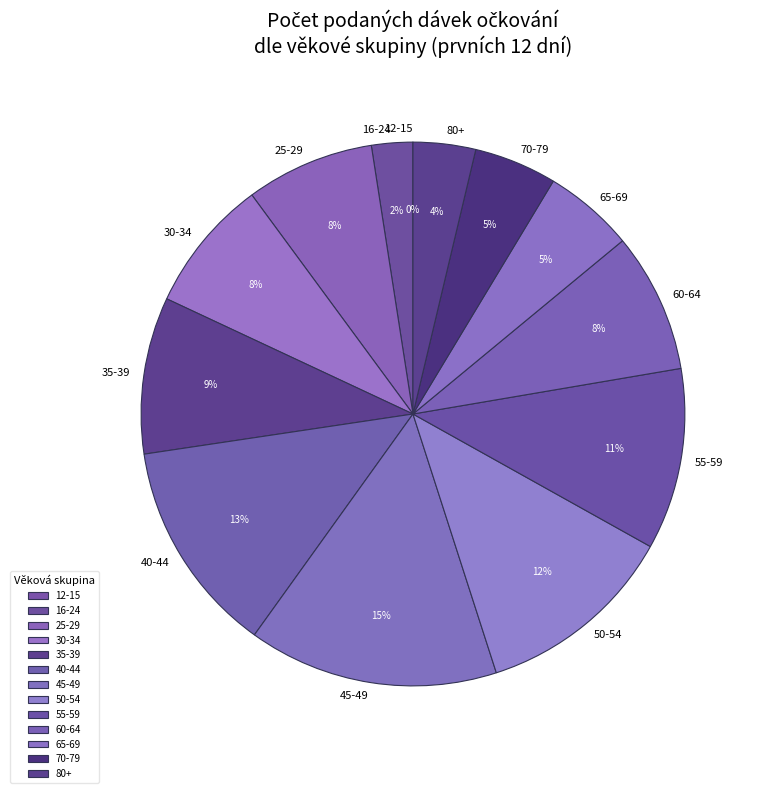

Which category has the biggest portion of the pie?

45-49